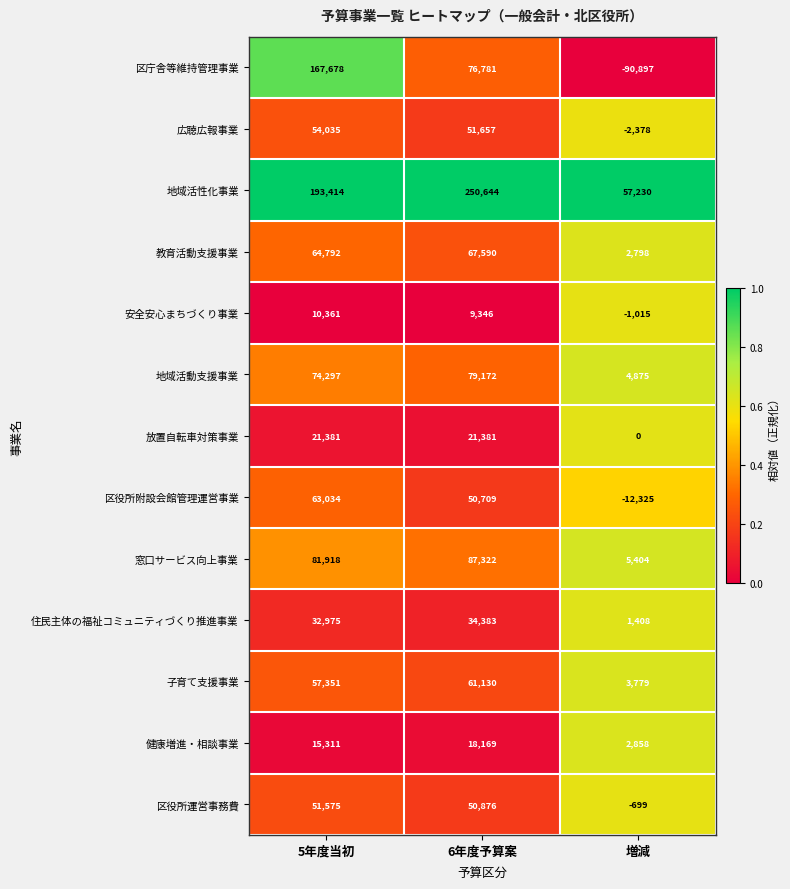

What is the lowest value of the 教育活動支援事業 series?

2798